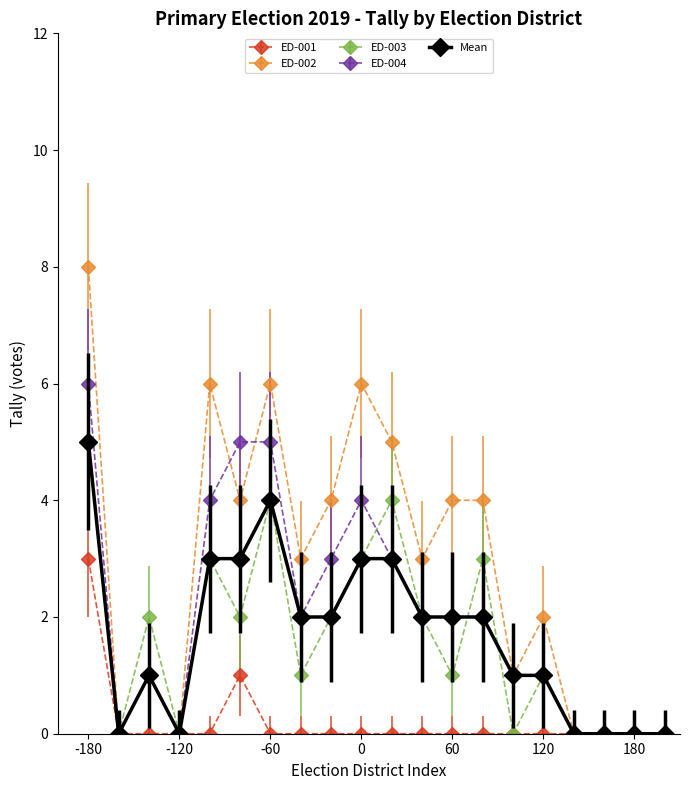

Which series has the widest spread of values?

ED-002